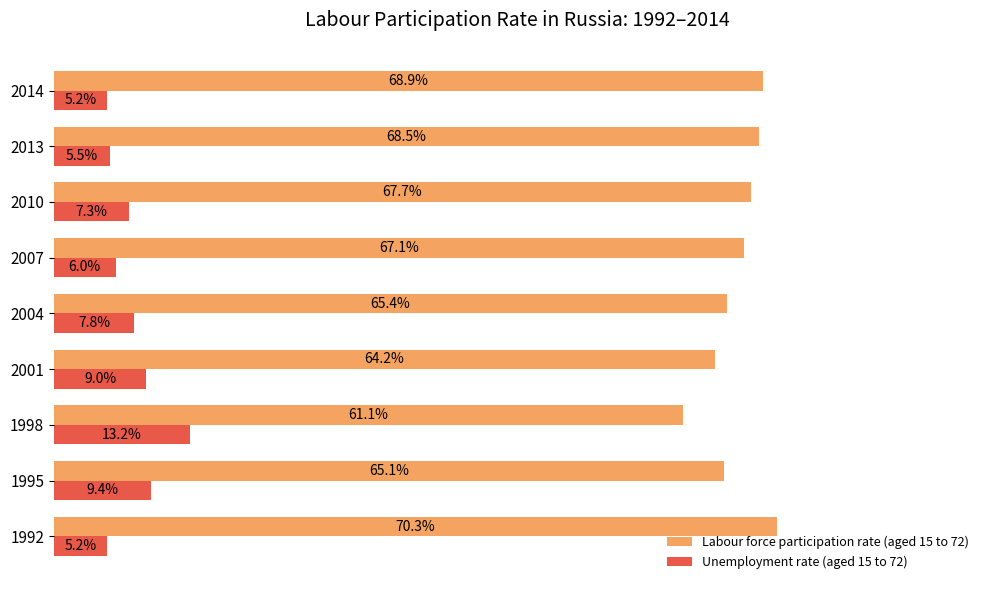

Which series has the widest spread of values?

Labour force participation rate (aged 15 to 72)